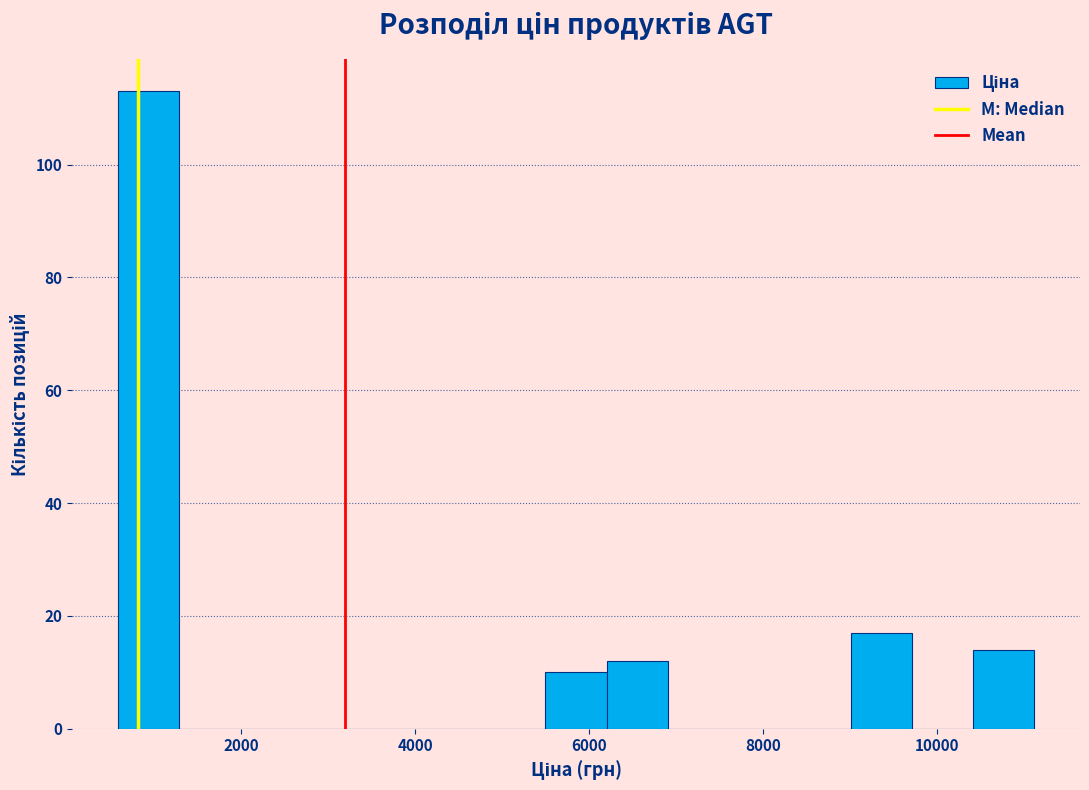

Around what value on the x-axis is the tallest bar? Give the approximate position of its centre, as read against the axis.

1000